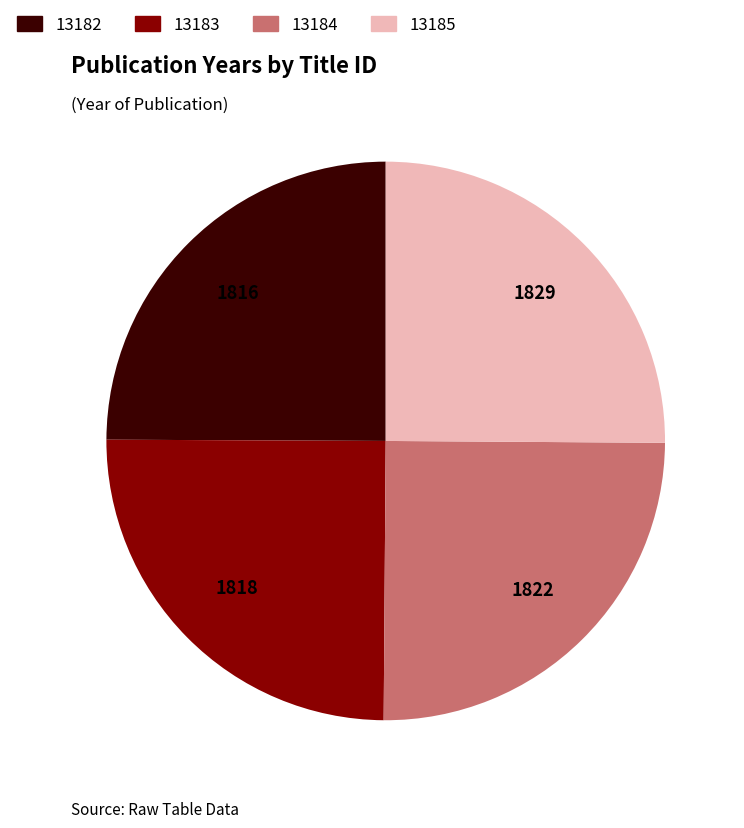

Is it true that 13182 is 31% of the pie?

False